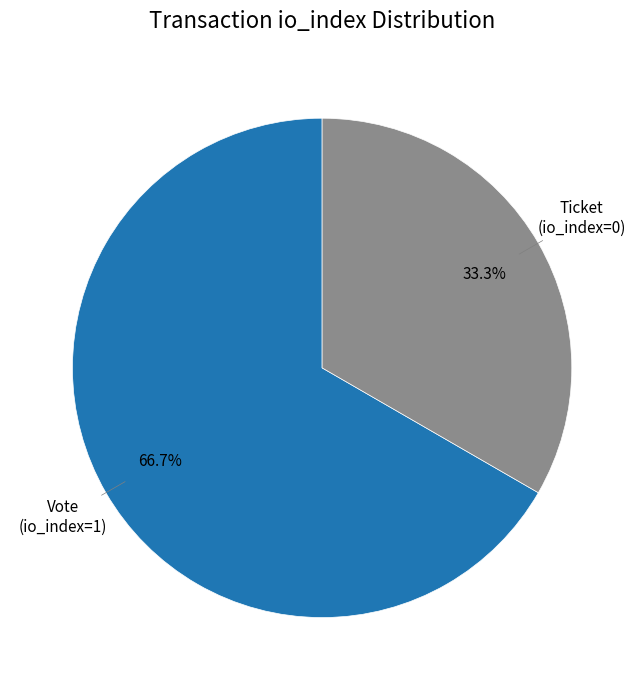

Does any single category account for the majority?

Yes